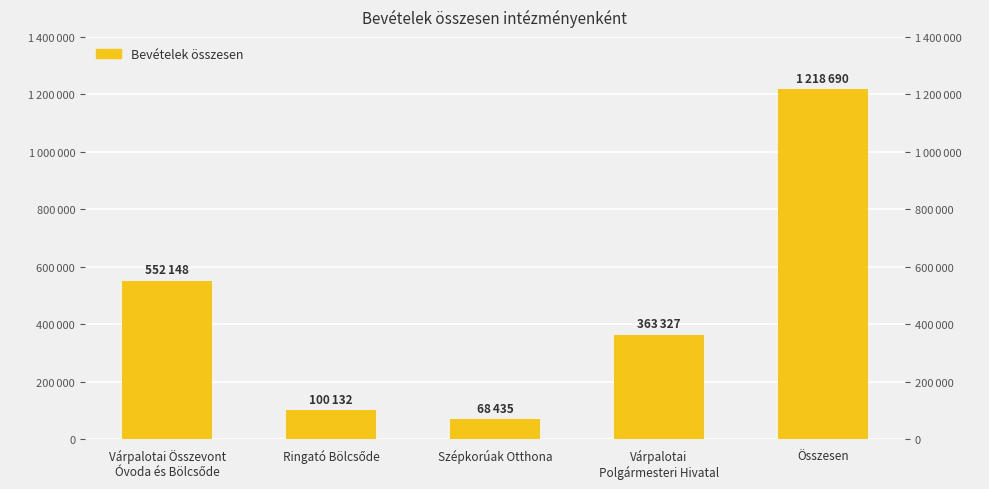

Reading left to right, extract all data points from this chart.

552148	100132	68435	363327	1218690